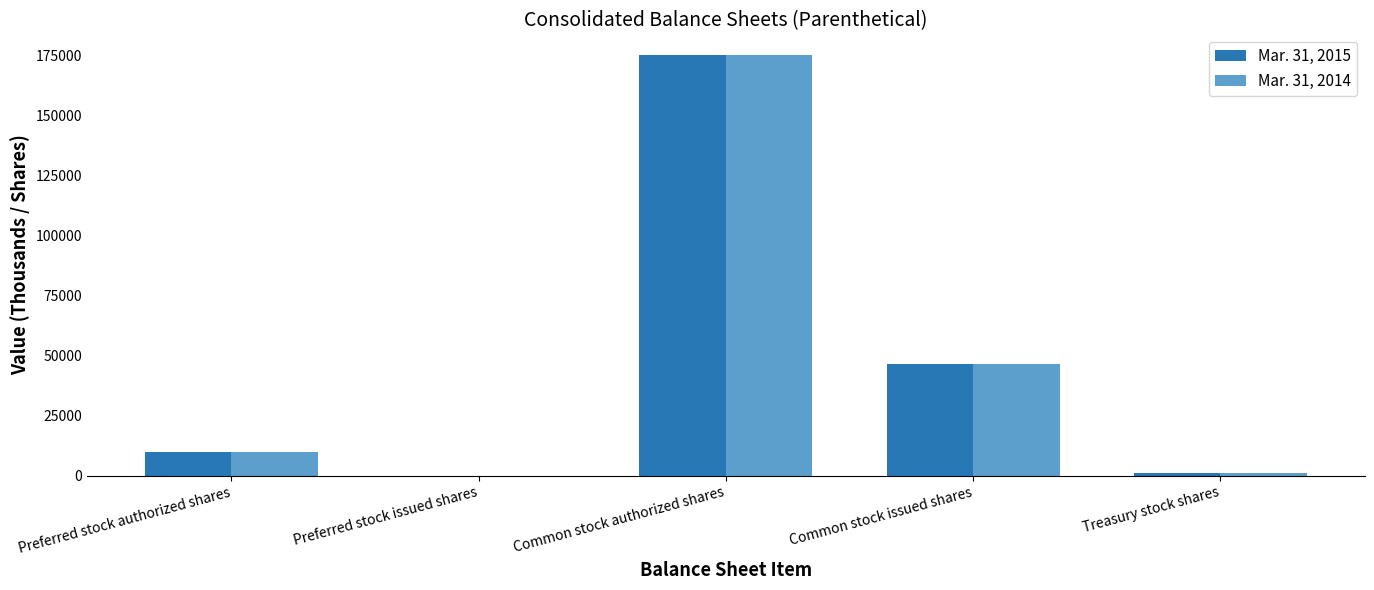

Are the bars horizontal?

No